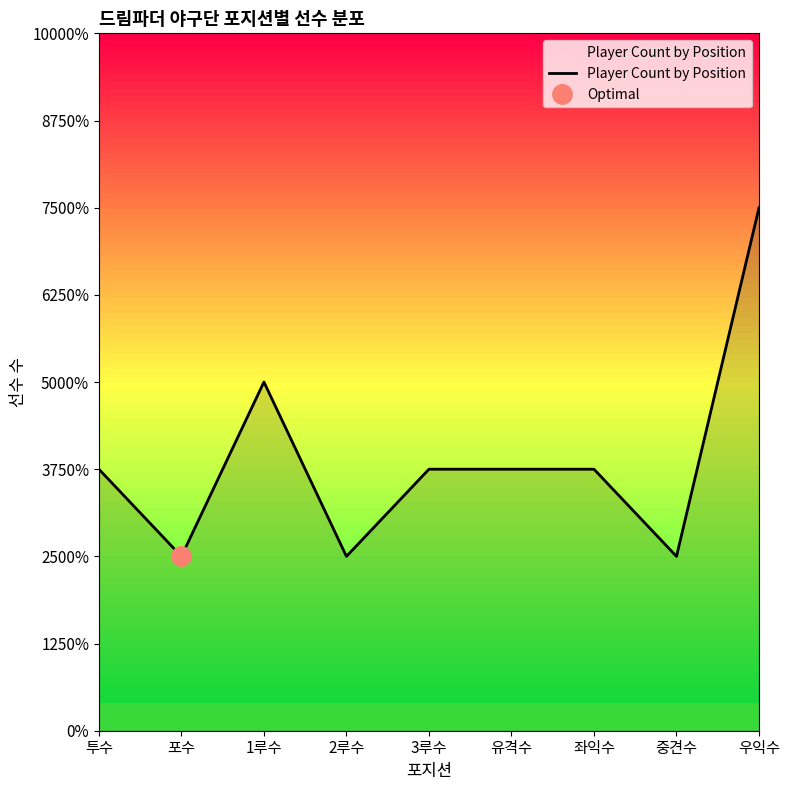

Reading right to left, what are all the values shown in this chart?

6	2	3	3	3	2	4	2	3